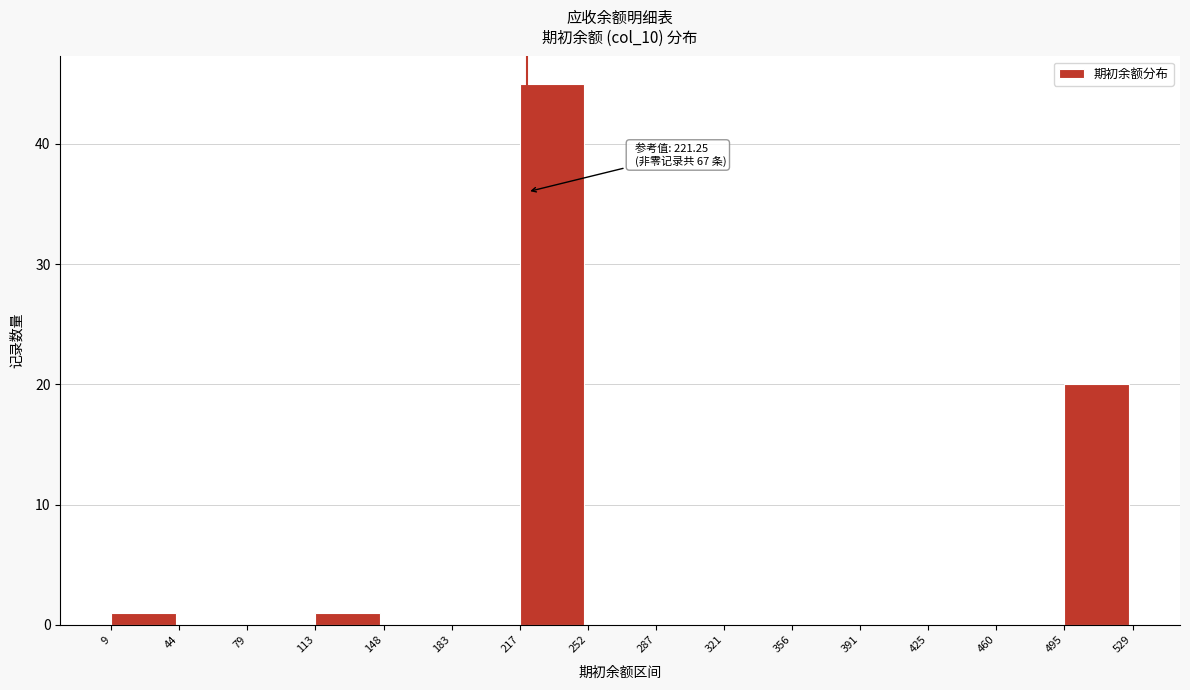

Which range on the x-axis has the tallest bar?

217 to 252